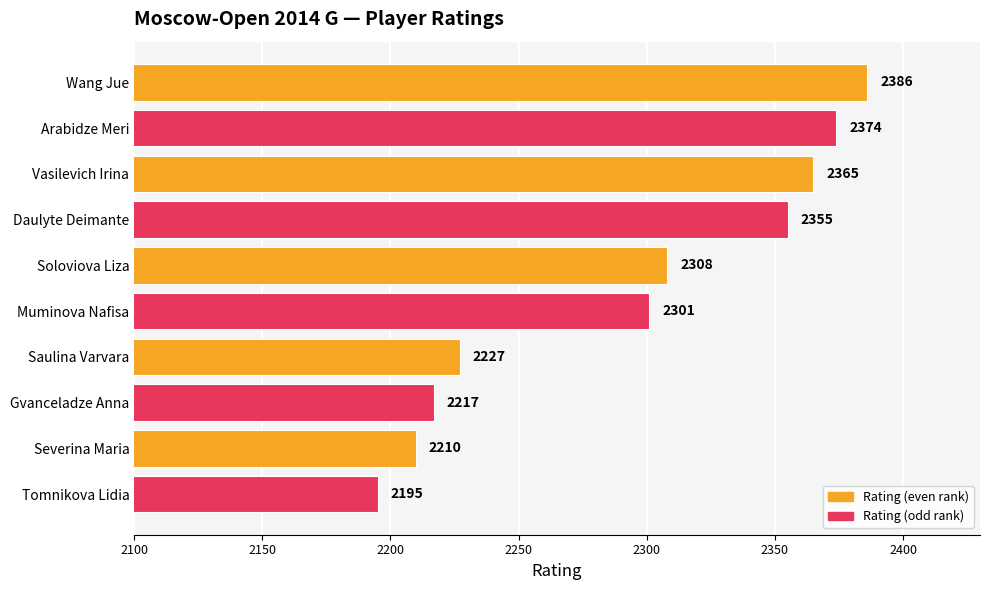

Is it true that the value at Tomnikova Lidia is 2195?

True